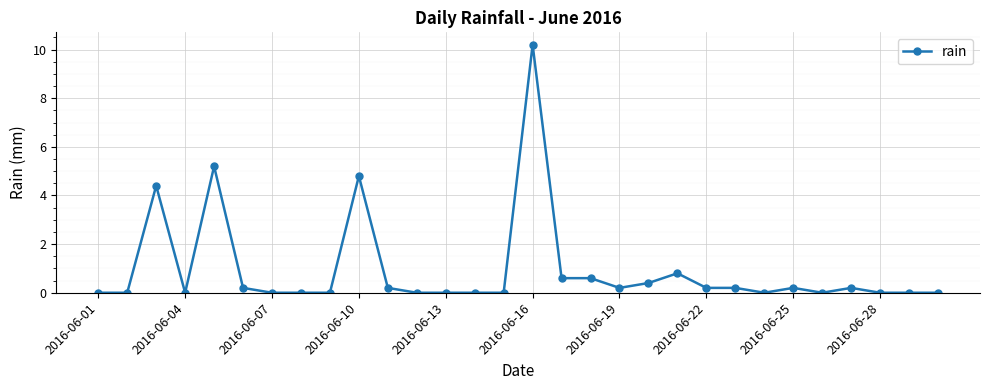

What is the greatest value displayed?

10.2